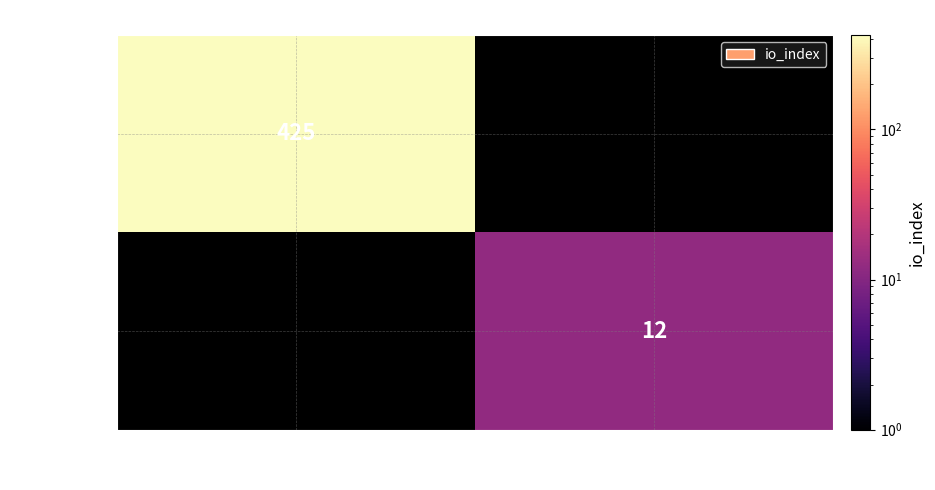

Is it true that f808a3d8… equals 238 at -1?

False